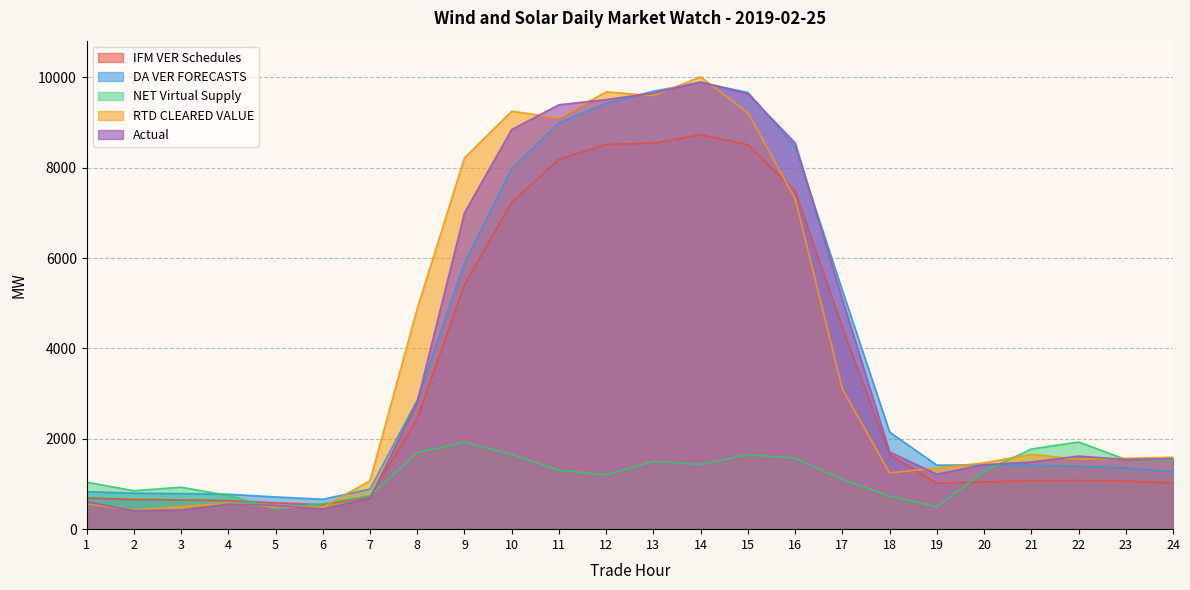

Where is the first local minimum for Actual?

2